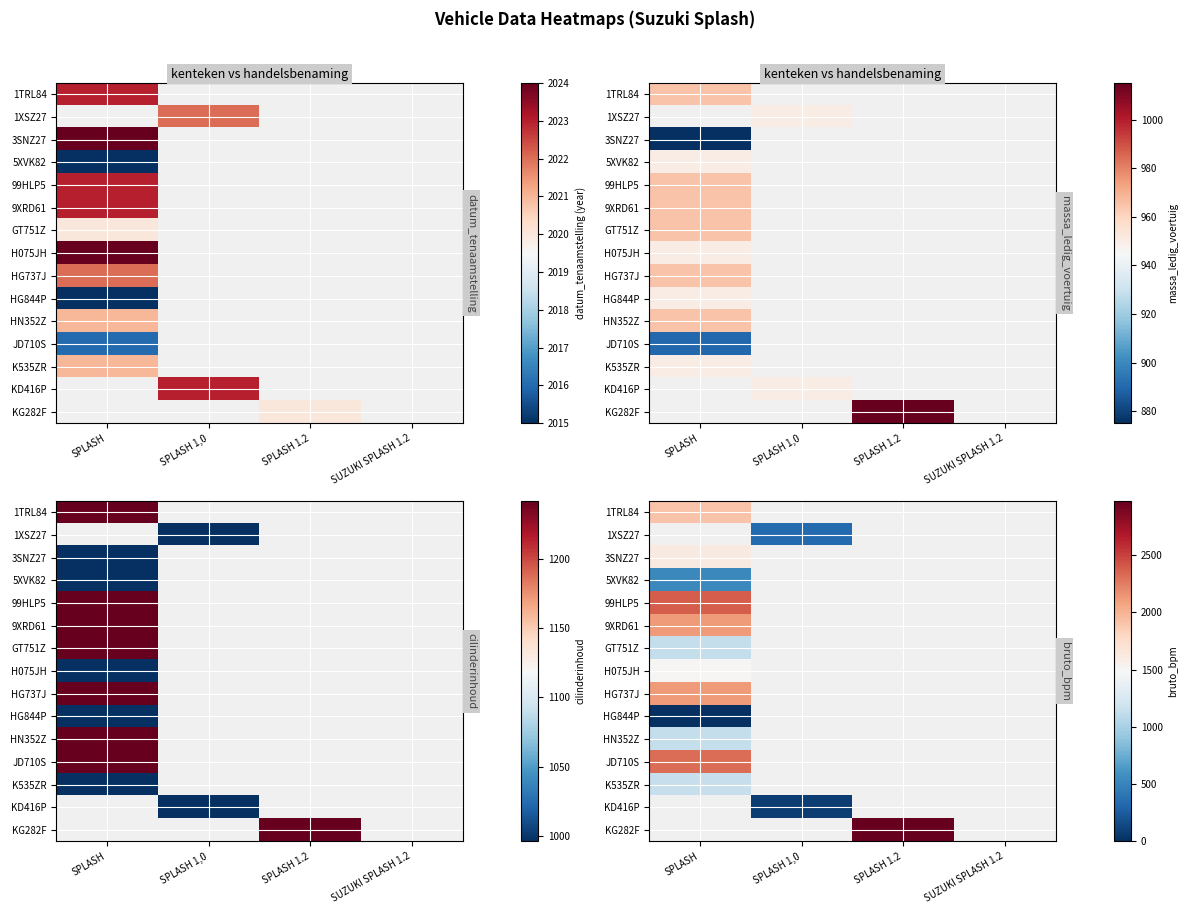

Which category has the lowest value across all series?

SPLASH